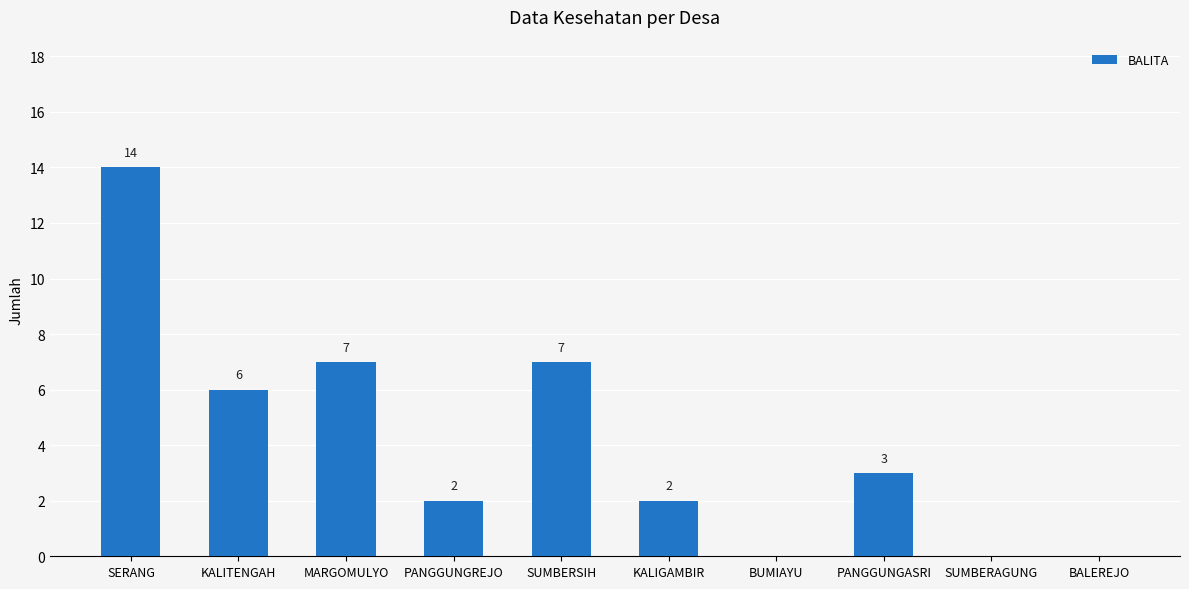

True or false: the data shows 7 at MARGOMULYO.

True